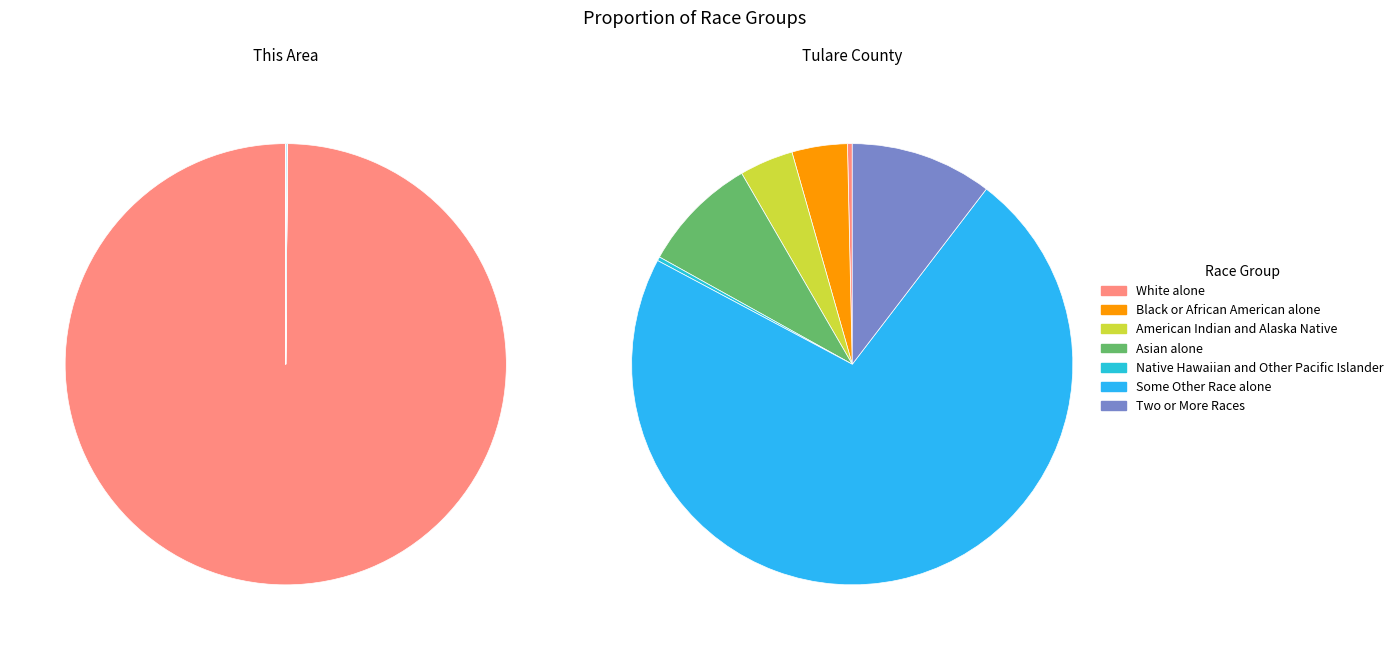

How many slices are in this pie chart?

7